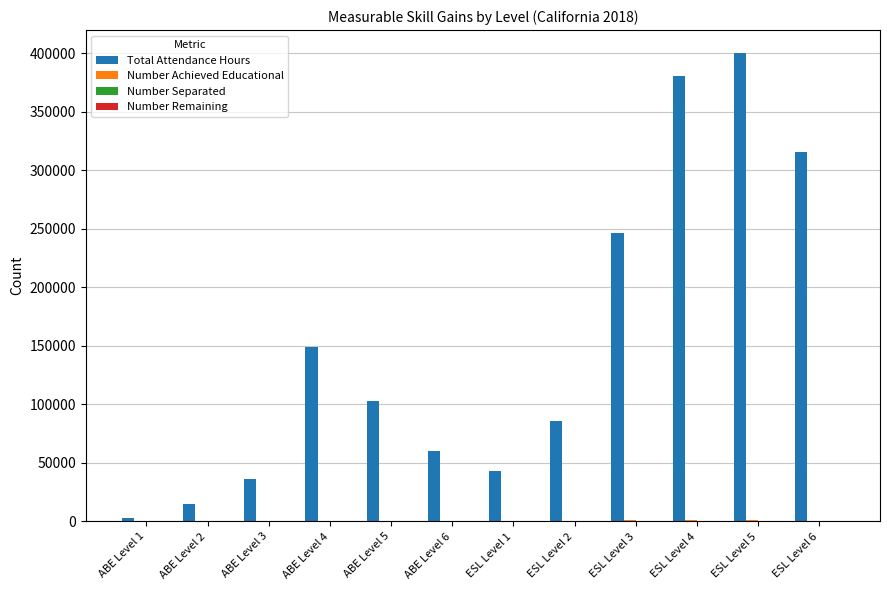

At which category is the sum across all series the highest?

ESL Level 5